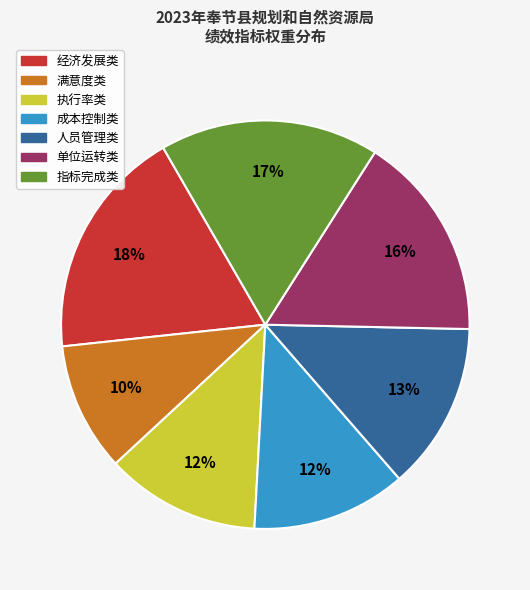

Count the number of slices in the pie.

7